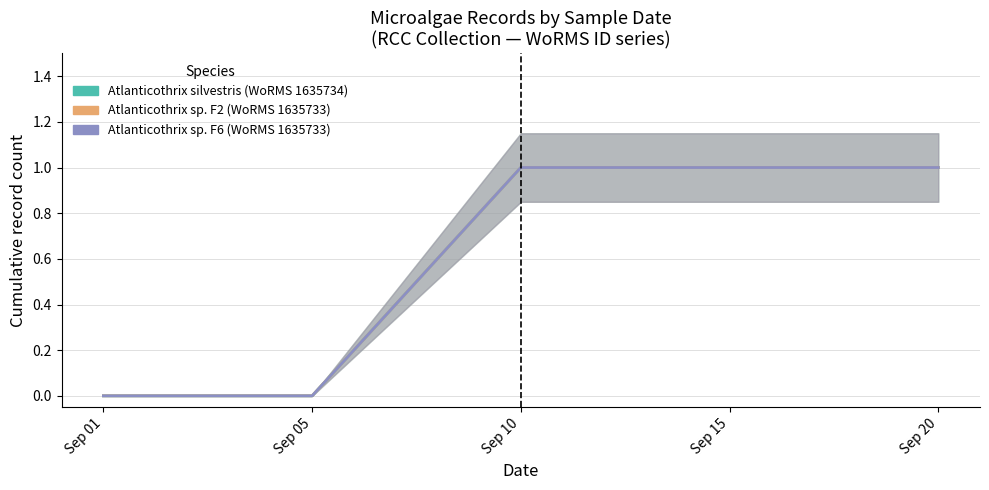

True or false: Atlanticothrix sp. F2 (WoRMS 1635733) and Atlanticothrix silvestris (WoRMS 1635734) cross at least once.

False